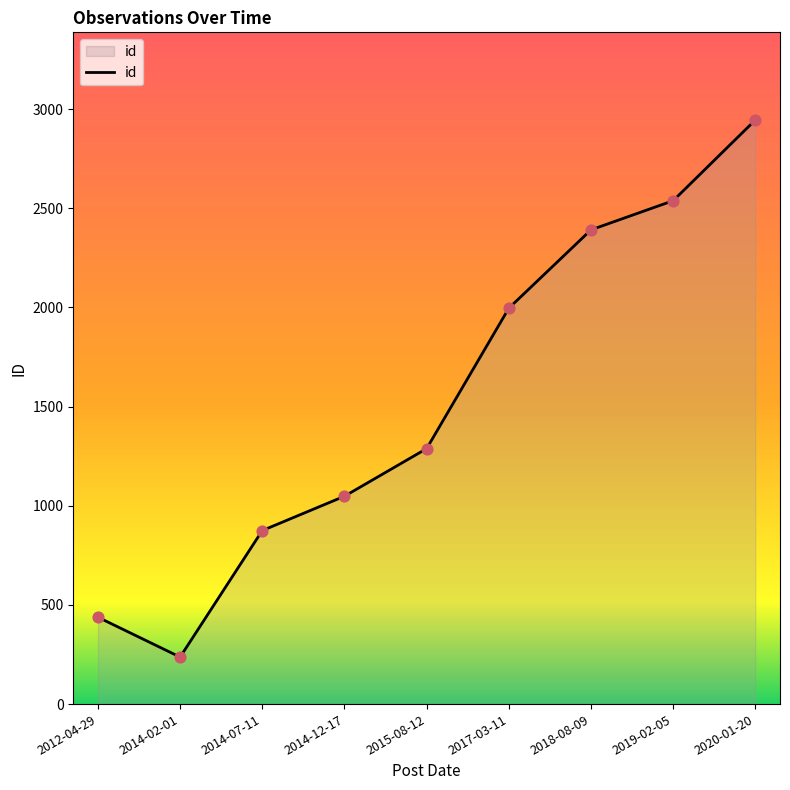

What is the ratio of the value at 2019-02-05 to the value at 2014-02-01?

10.7